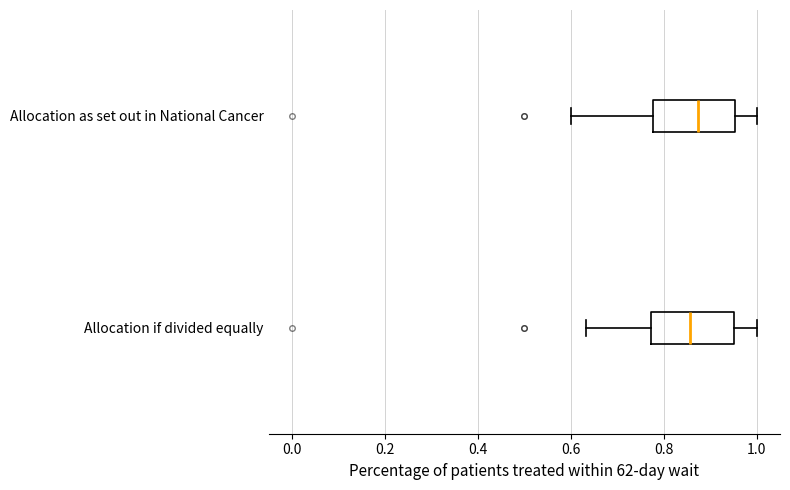

Reading bottom to top, transcribe this box plot: for each box, give where its median line is, the range the box spans, and where its two whiskers end, as read against the x-axis. The values are not printed on the chart, so give them approximately, as read against the axis.

Allocation if divided equally: median 0.86, box 0.78 to 0.96, whiskers 0.64 to 1.00
Allocation as set out in National Cancer: median 0.88, box 0.78 to 0.96, whiskers 0.60 to 1.00